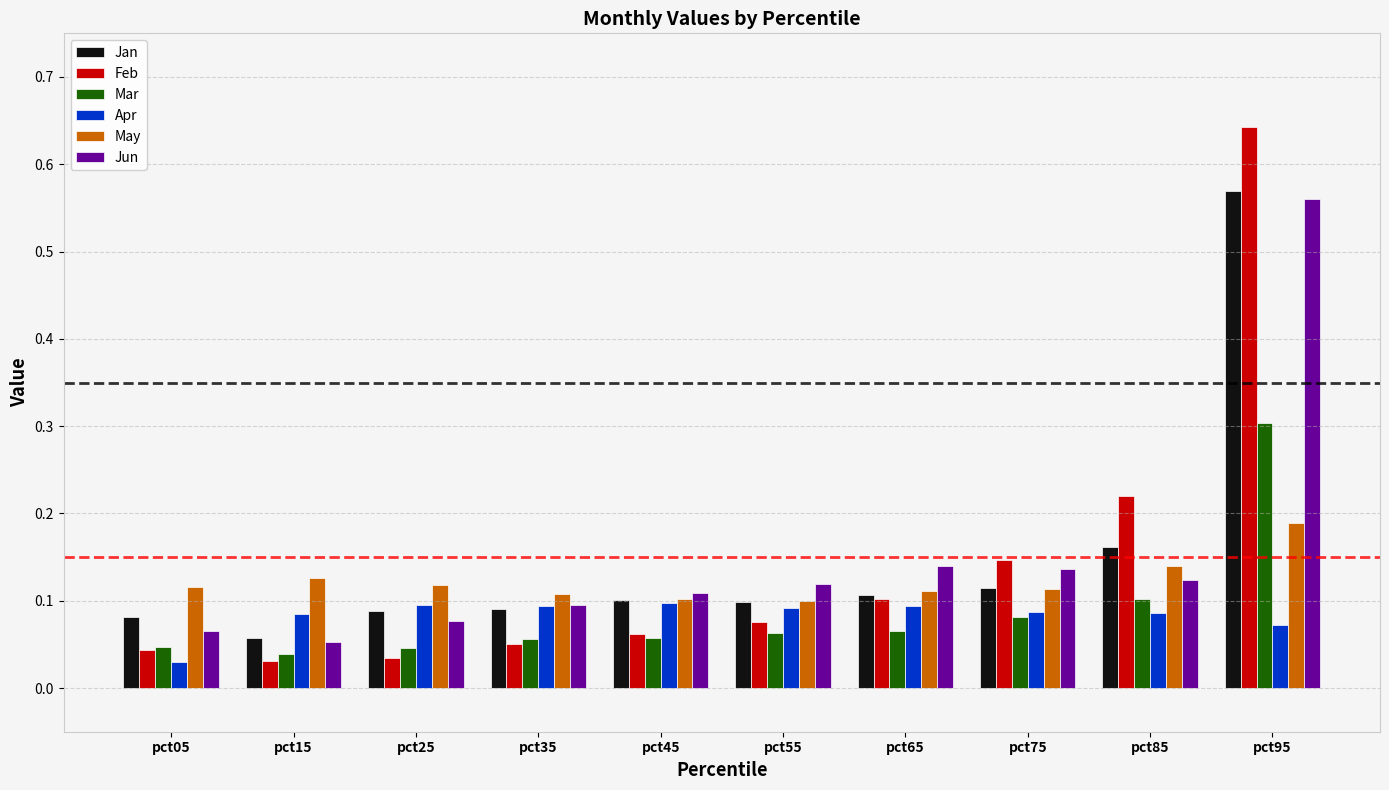

Is it true that Jan equals 0.1 at pct15?

True